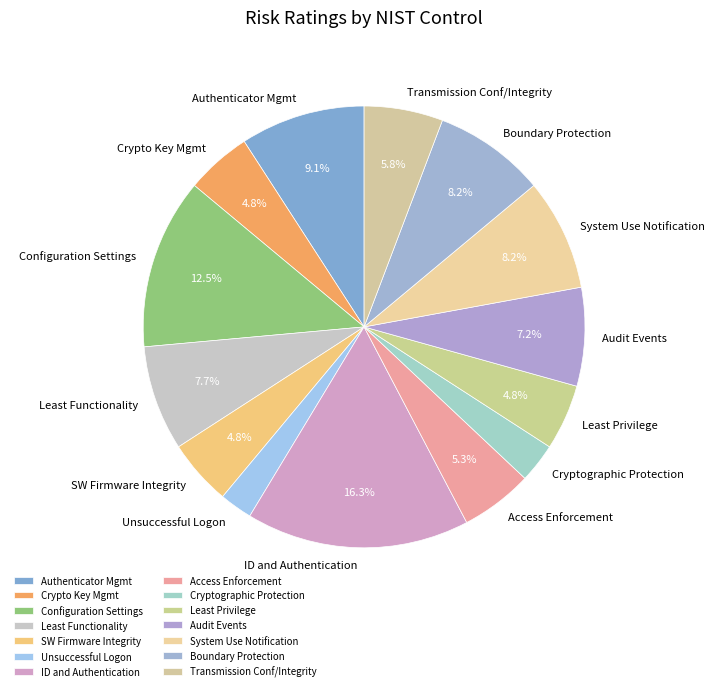

To the nearest percent, what is the average slice percentage?

7%